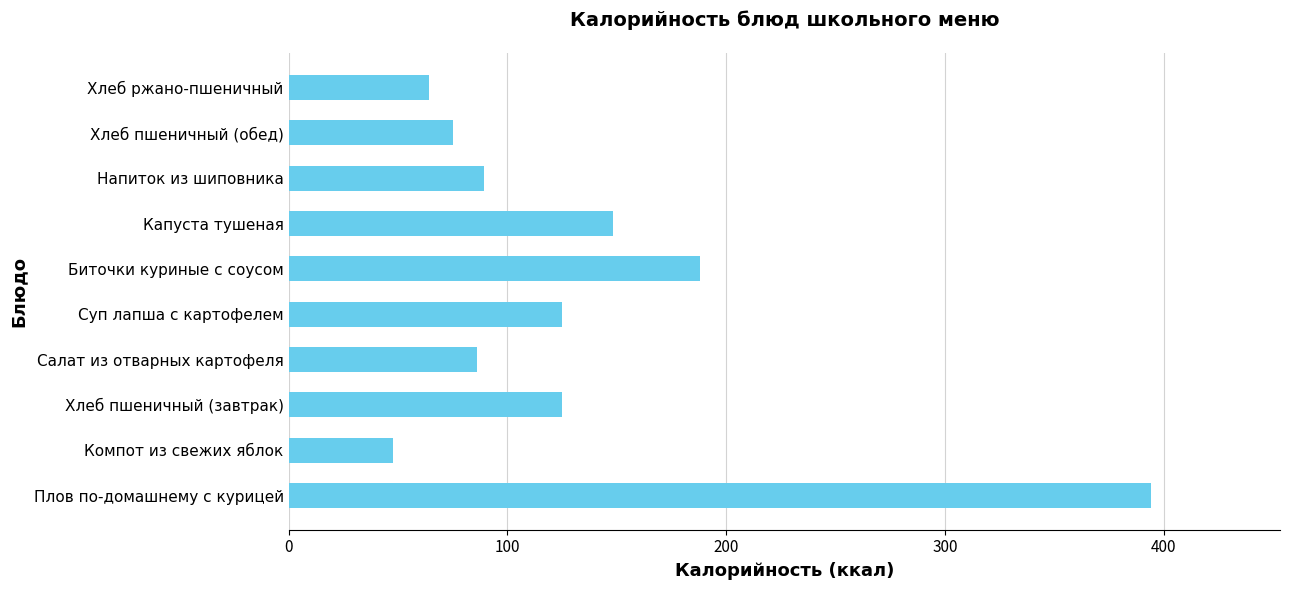

Is it true that the value at Капуста тушеная is 148.4?

True